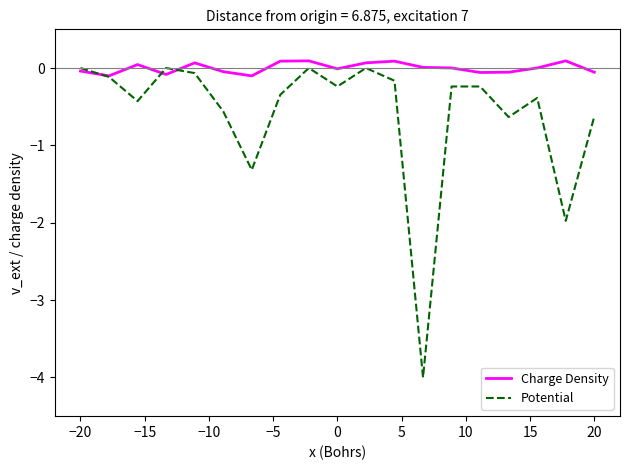

What is the average value of the Potential series?

-0.6